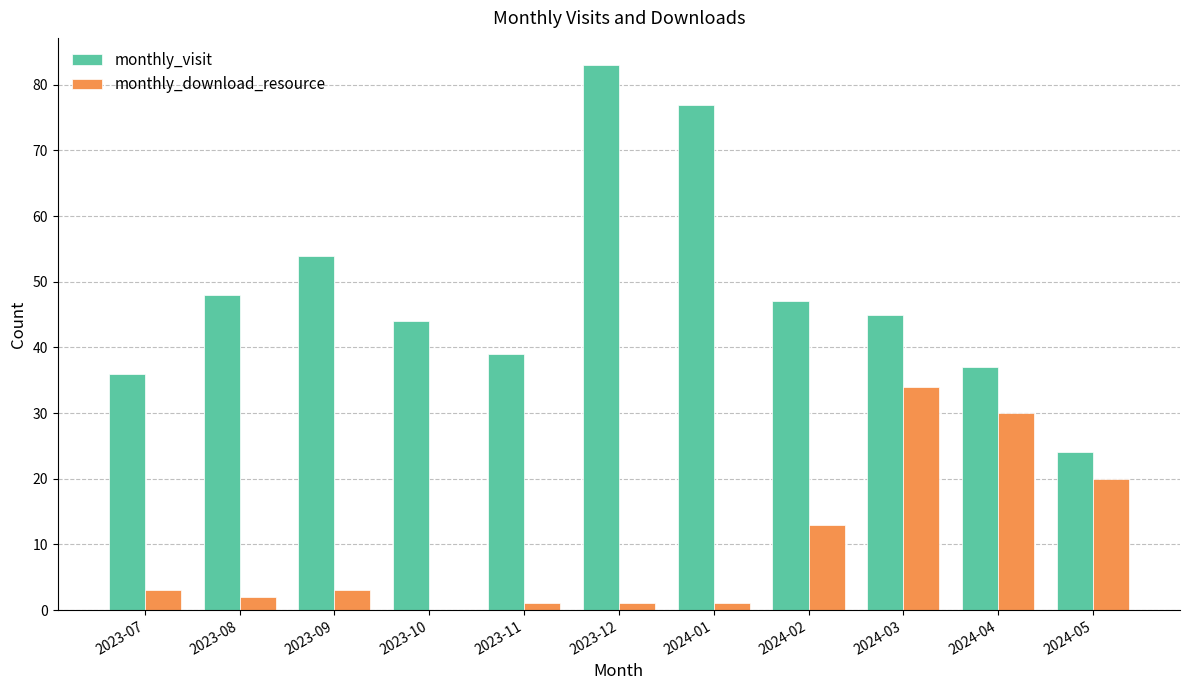

Which category has the highest value across all series?

2023-12